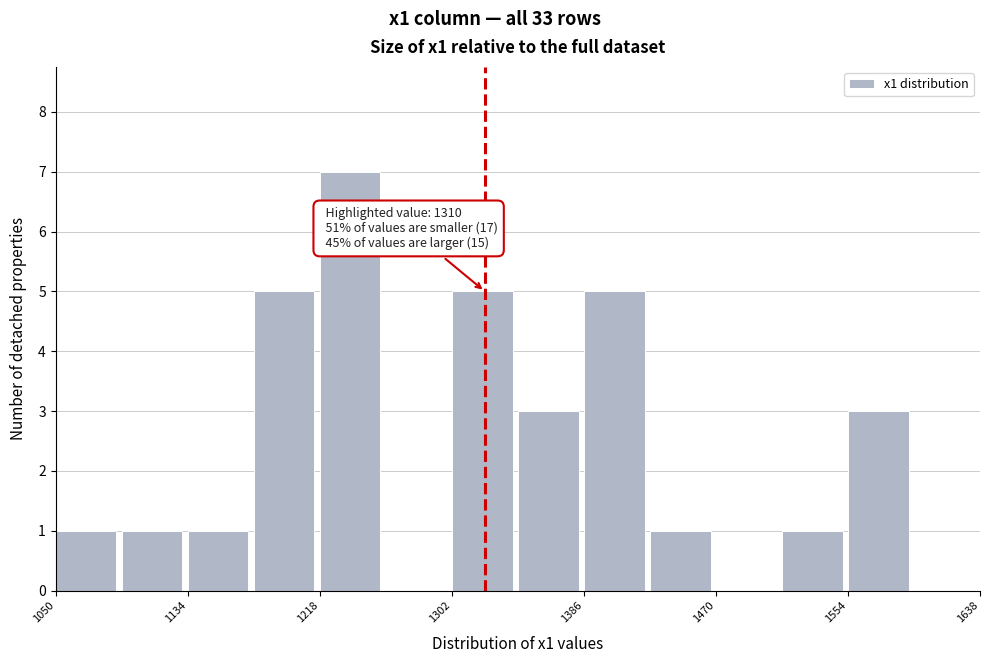

Which range on the x-axis has the tallest bar?

1218 to 1260